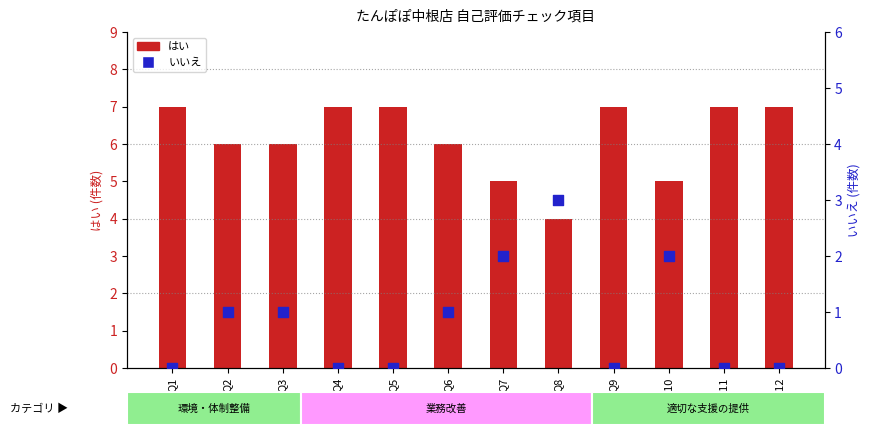

What is the ratio of the value at Q2 to the value at Q3?

1.0